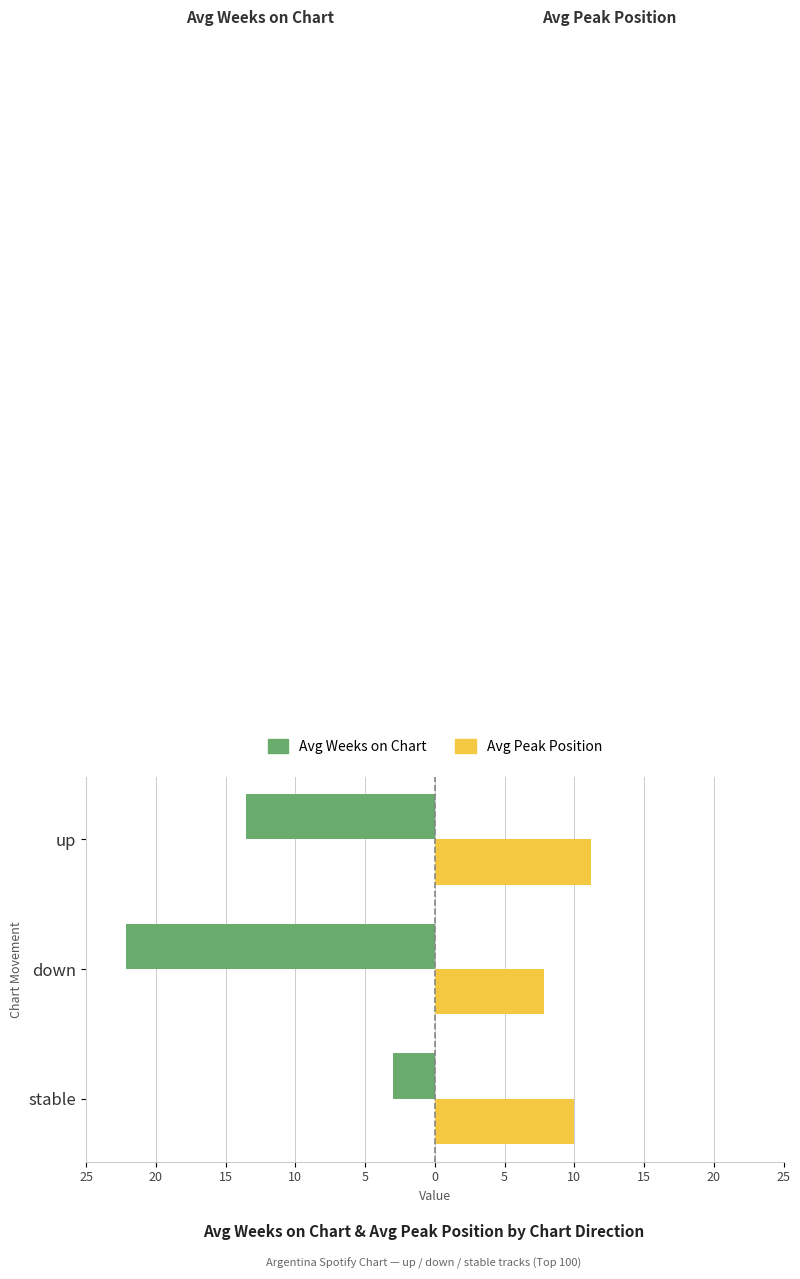

What are all the series names shown in the legend?

Avg Weeks on Chart, Avg Peak Position